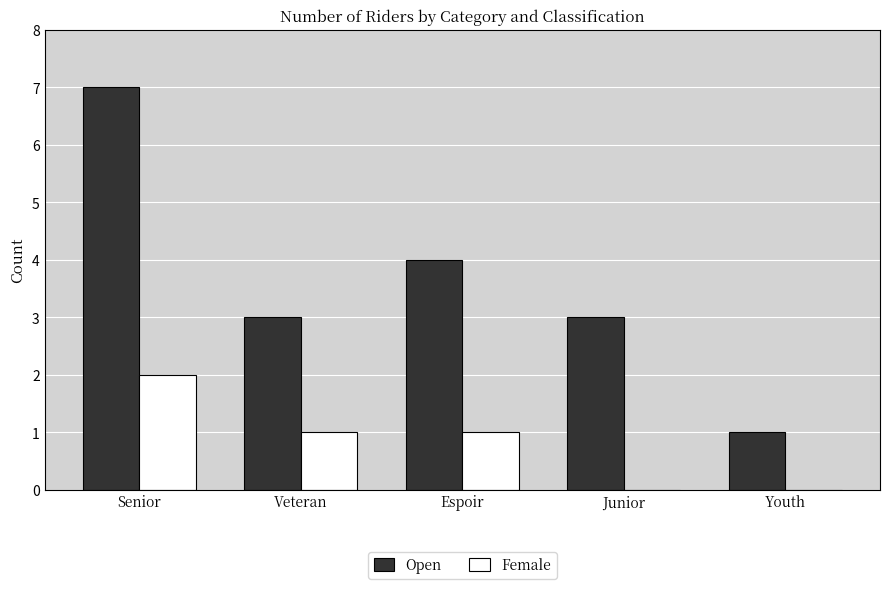

Between Senior and Veteran, which series saw the biggest shift?

Open